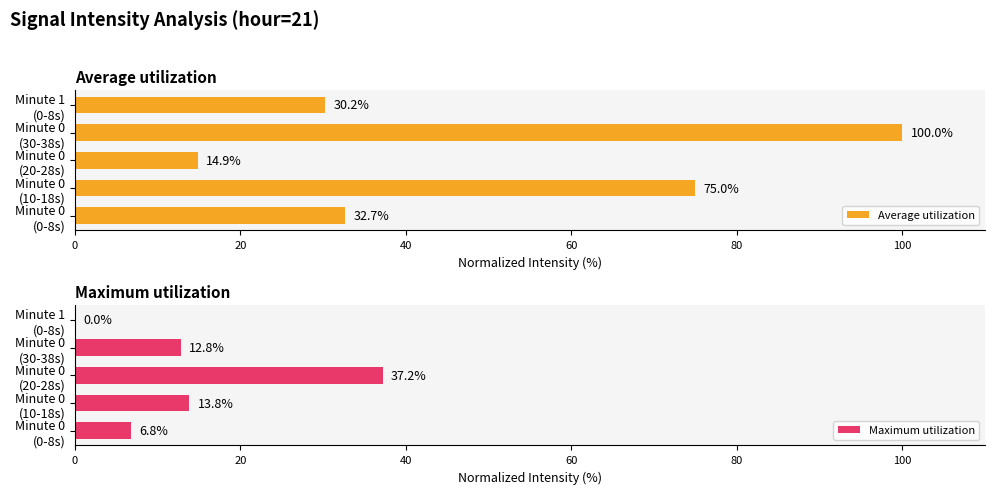

What is the average value of the Average utilization series?

50.6